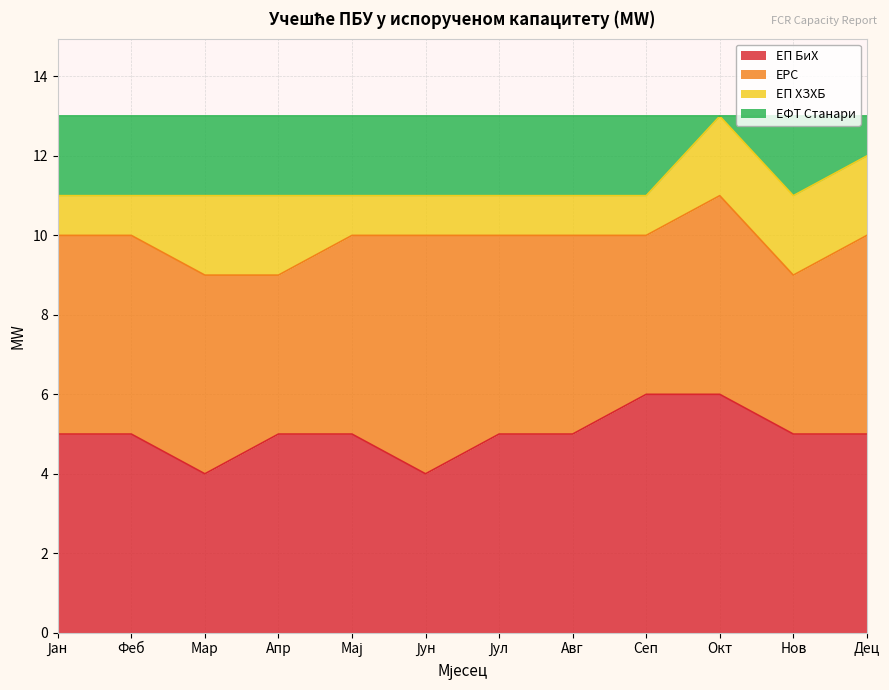

What is the maximum value for ЕП БиХ?

6